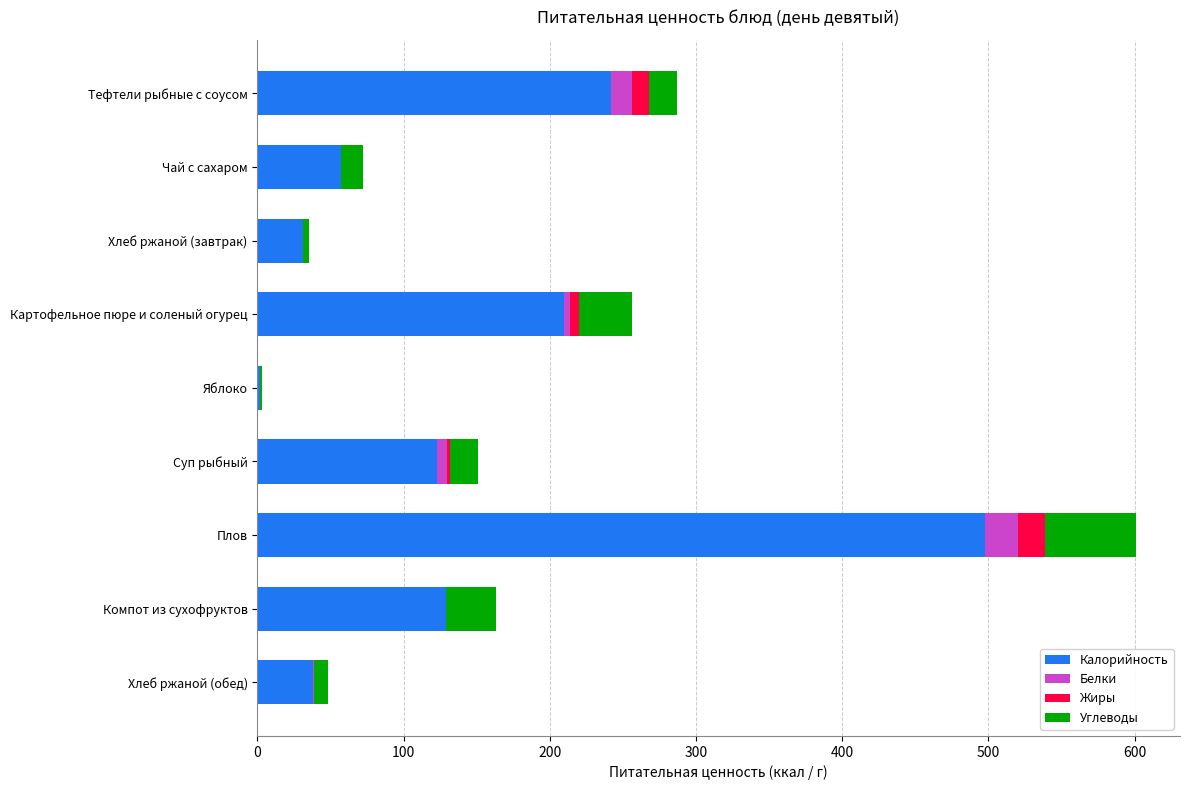

Which category has the highest value in the Калорийность series?

Плов